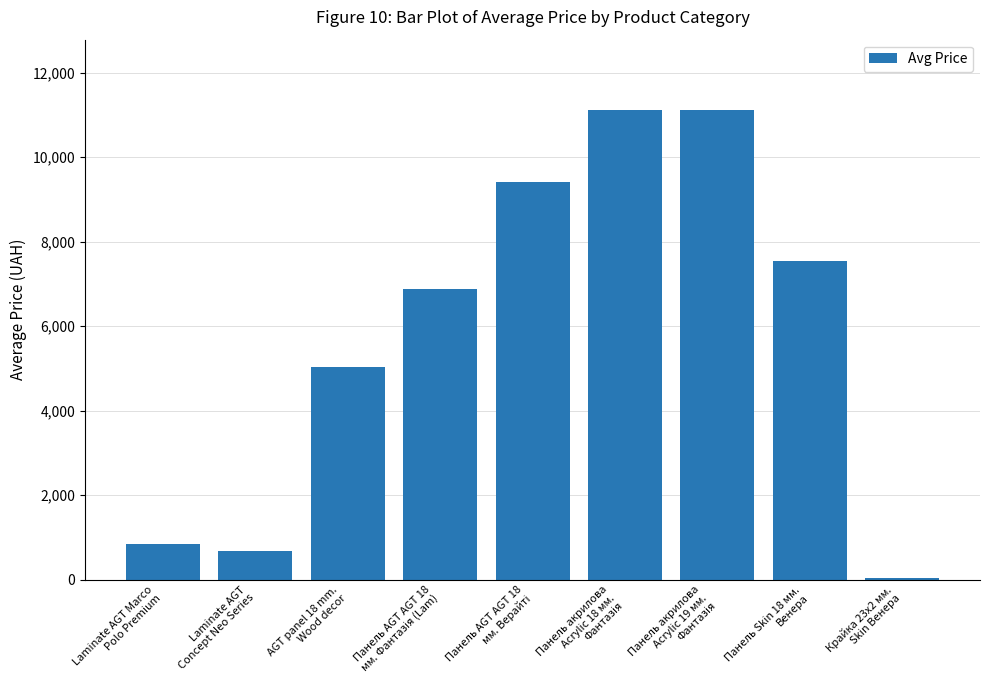

True or false: the data shows 32.0 at Крайка 23x2 мм.
Skin Венера.

True